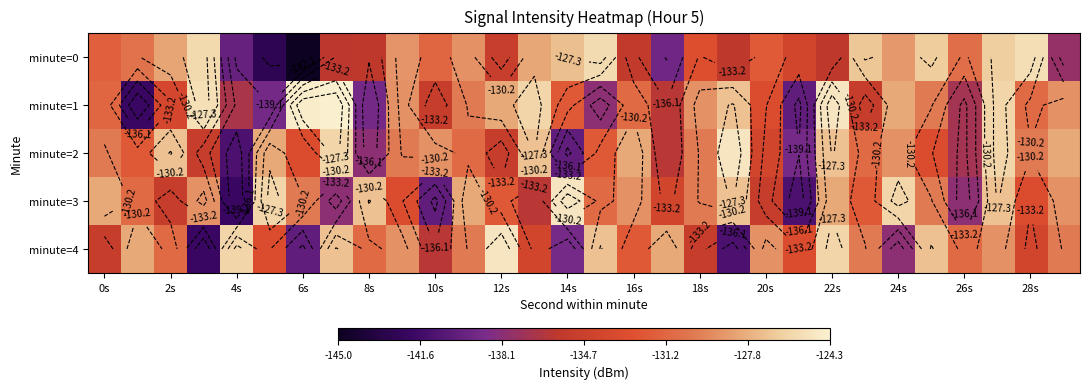

Rank the series by their maximum value, from highest to lowest.

minute=1, minute=2, minute=3, minute=4, minute=0